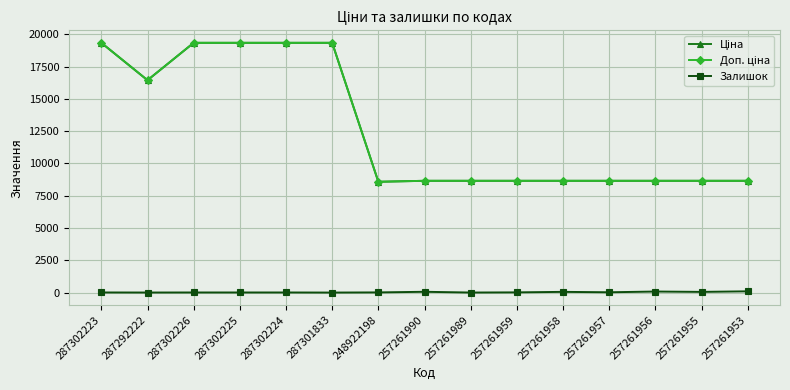

At which category does Ціна reach its first local valley?

287292222